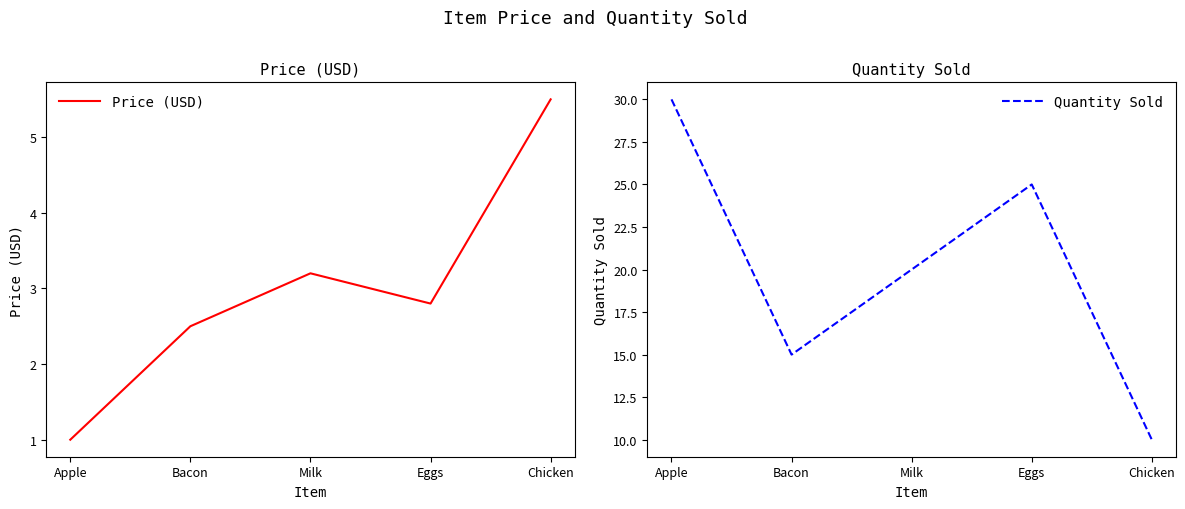

The Quantity Sold series shows 20.0 at Milk. True or false?

True